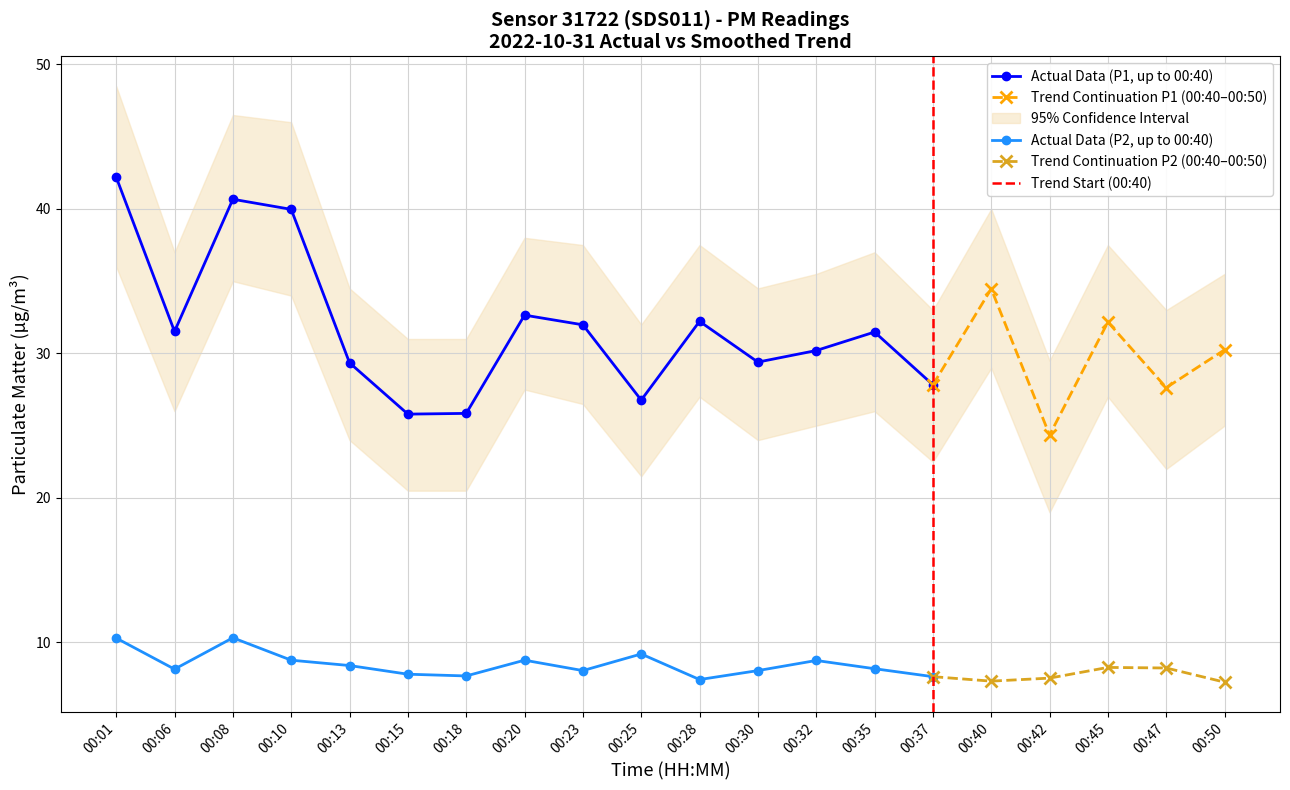

At 00:25, list the series in order from smallest to largest.

P2, P1